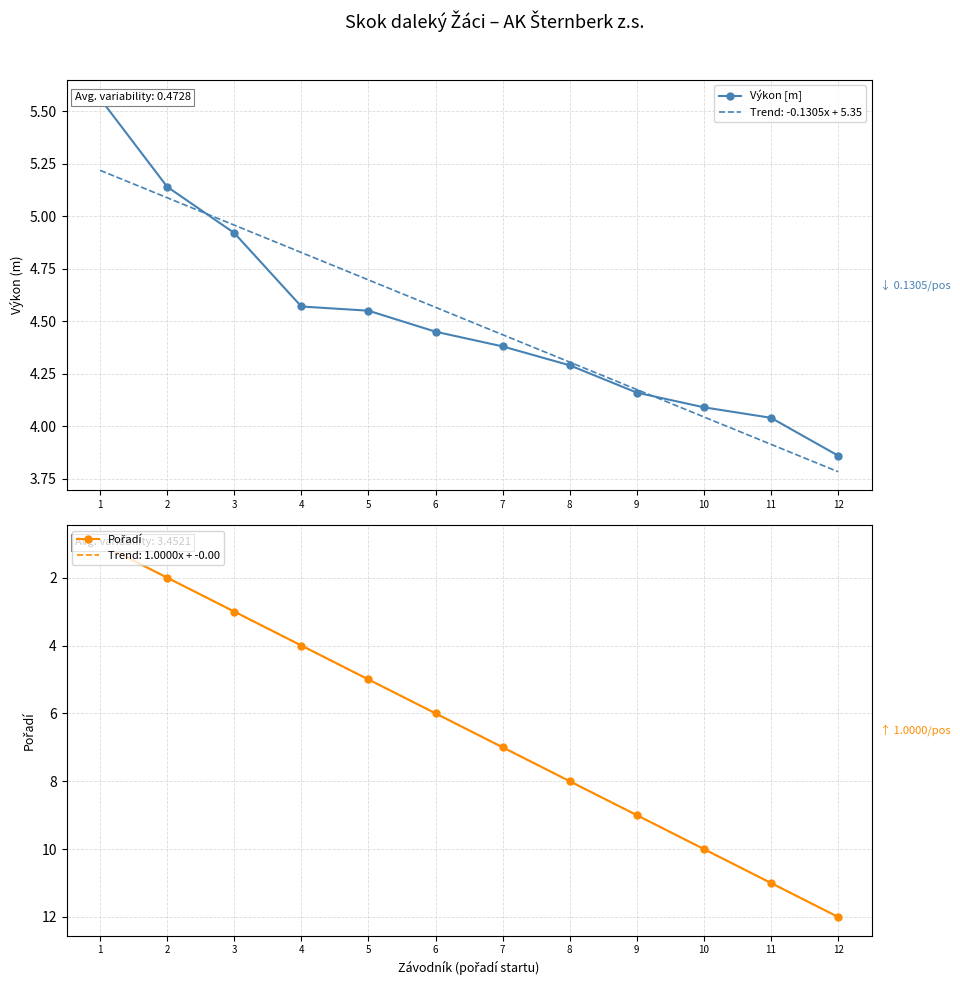

Is the value of Výkon [m] at 2 greater than the value of Pořadí at 9?

No